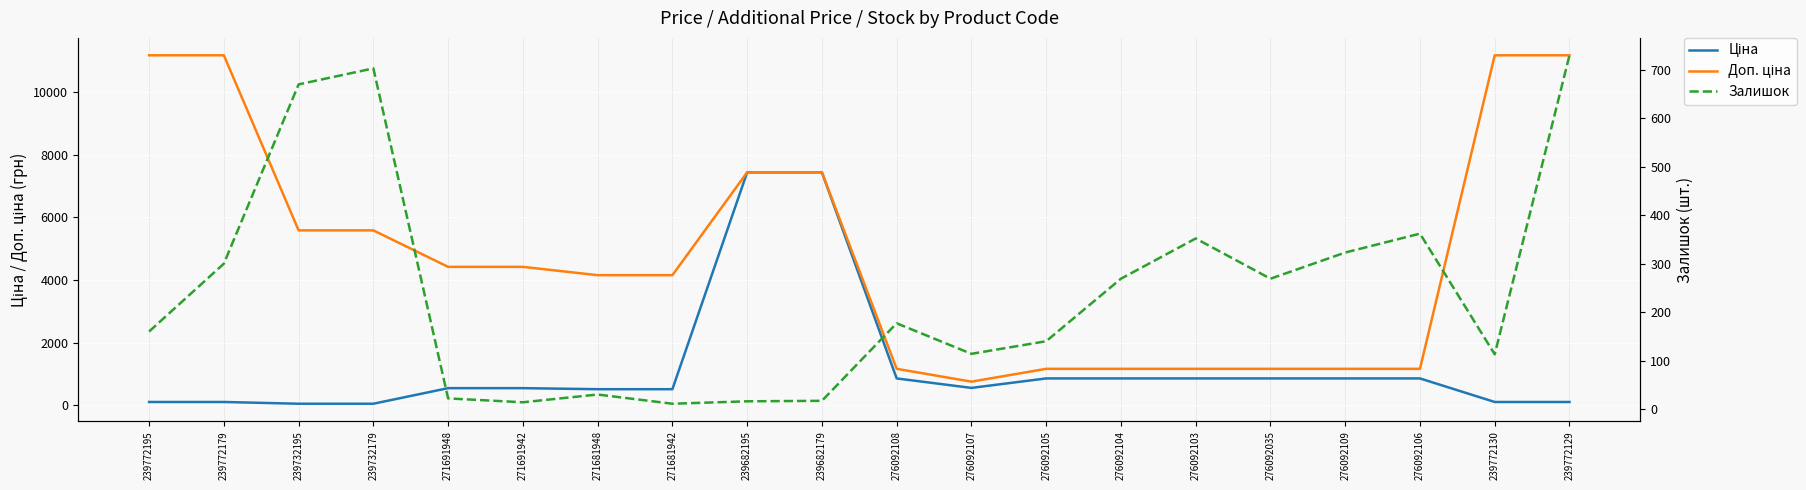

Is it true that Залишок equals 300.0 at 239772179?

True